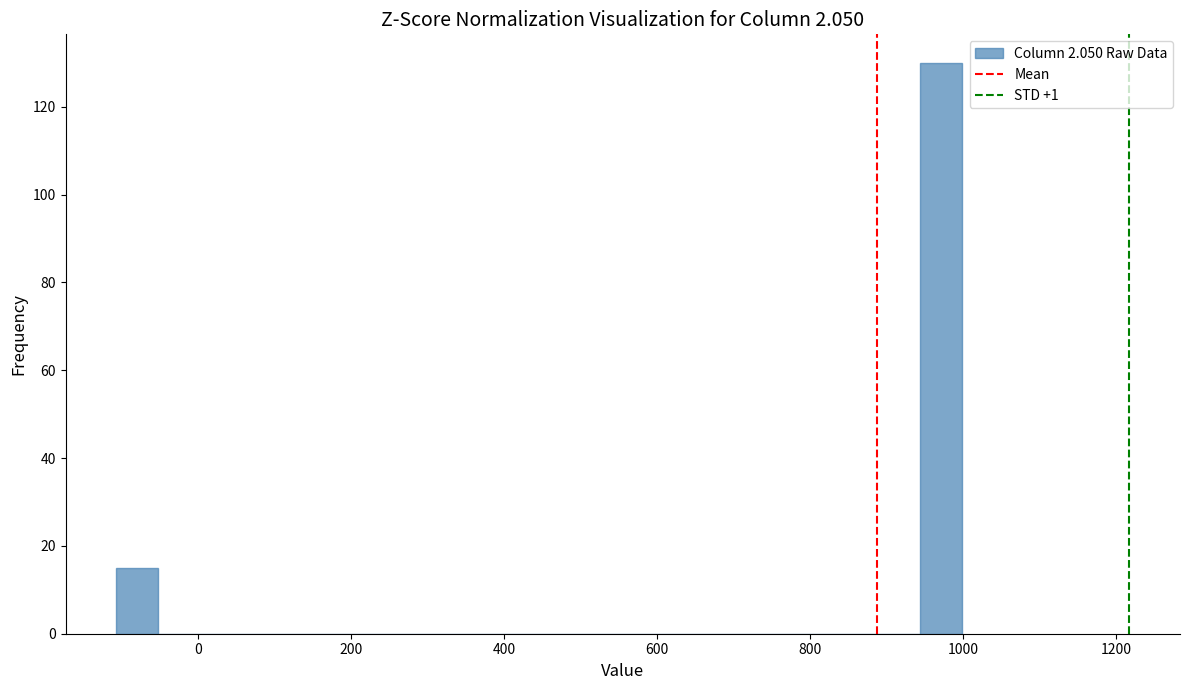

Around what value on the x-axis is the tallest bar? Give the approximate position of its centre, as read against the axis.

980